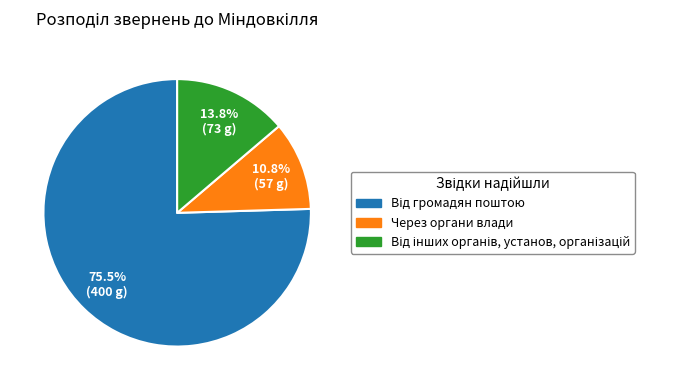

Which category has the smallest portion of the pie?

Через органи влади